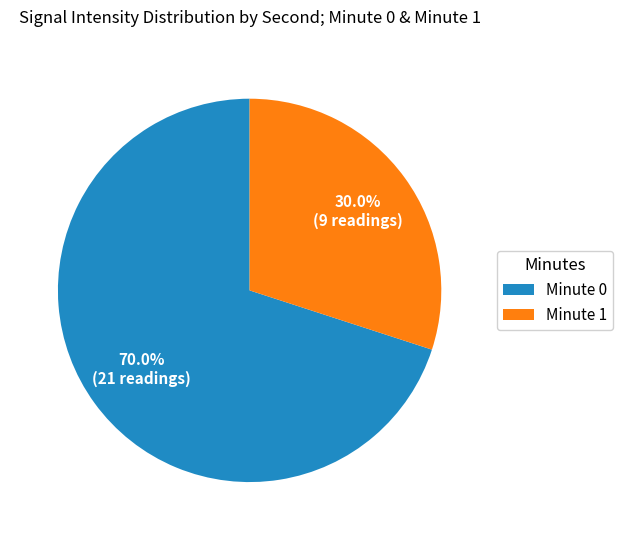

Is there a majority slice in this chart?

Yes